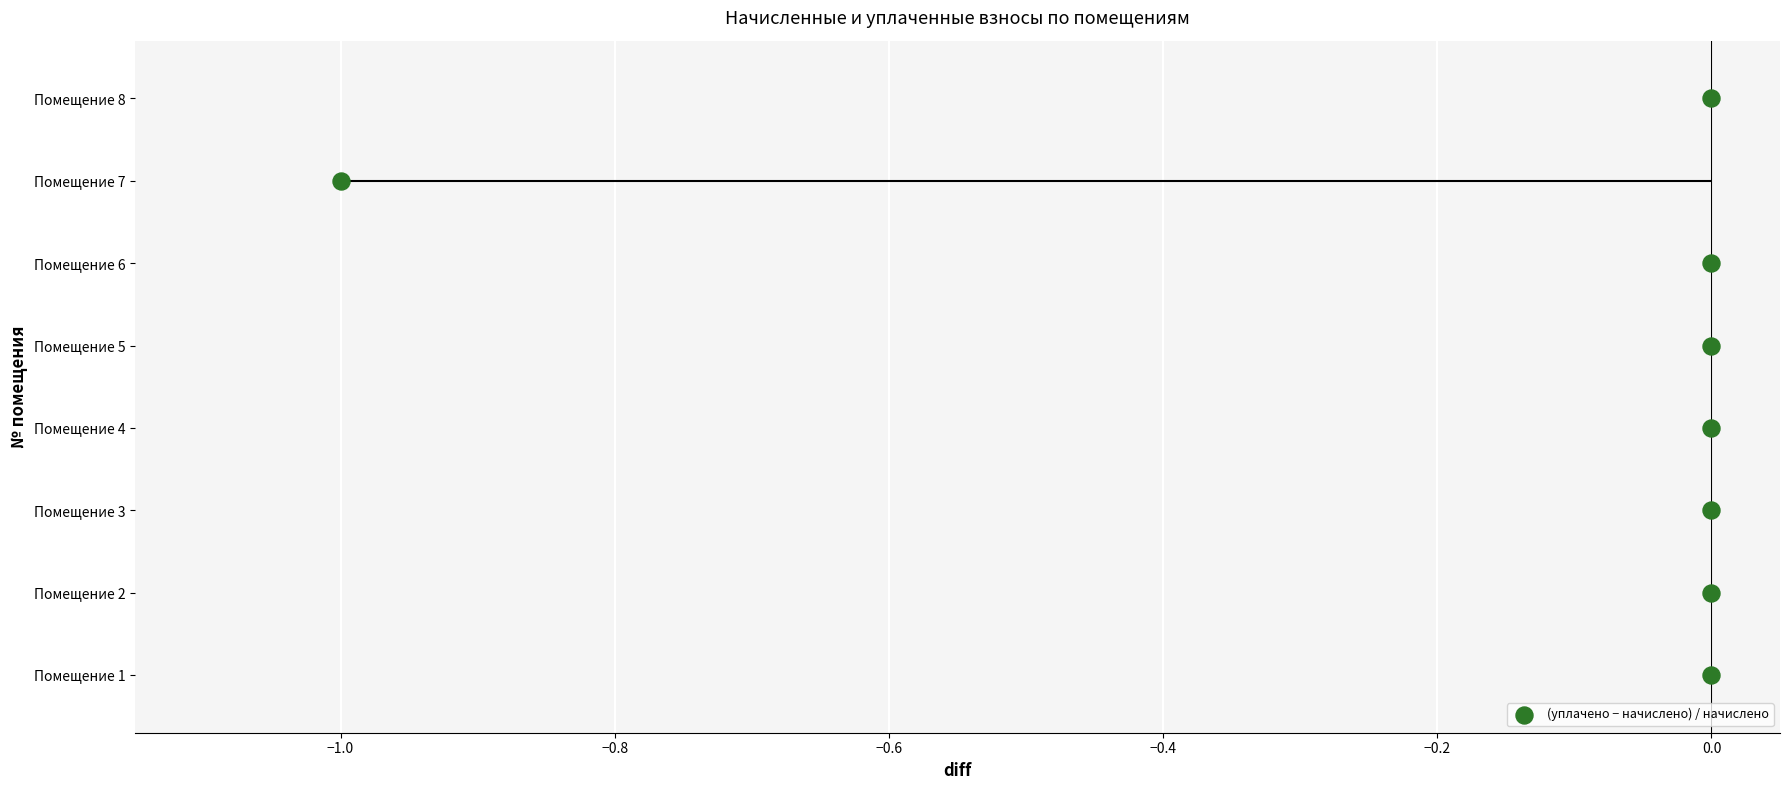

What is the ratio of the value at −1.0 to the value at 0.0?

6.0